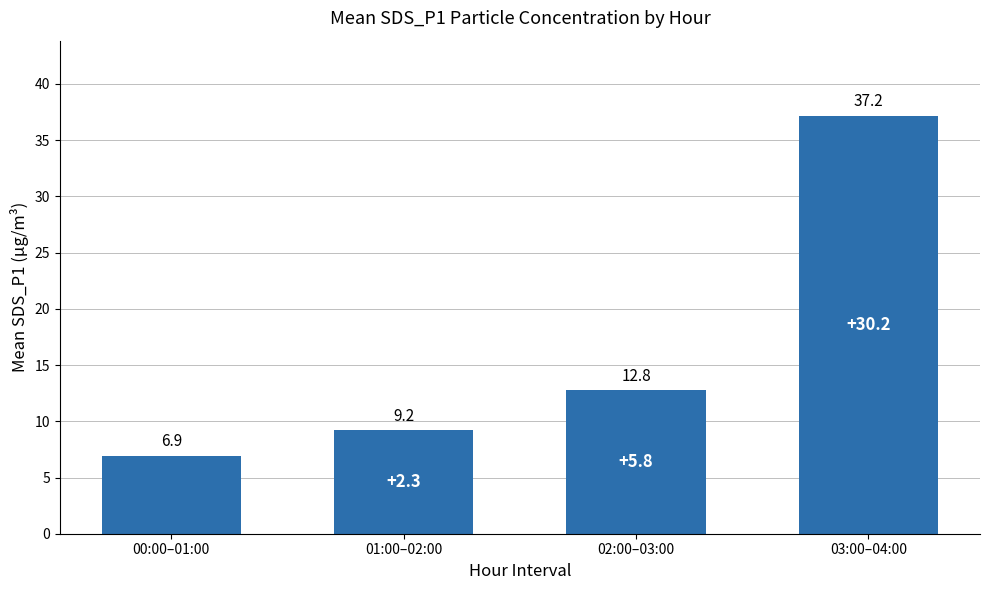

What value does the data have at 00:00–01:00?

6.9